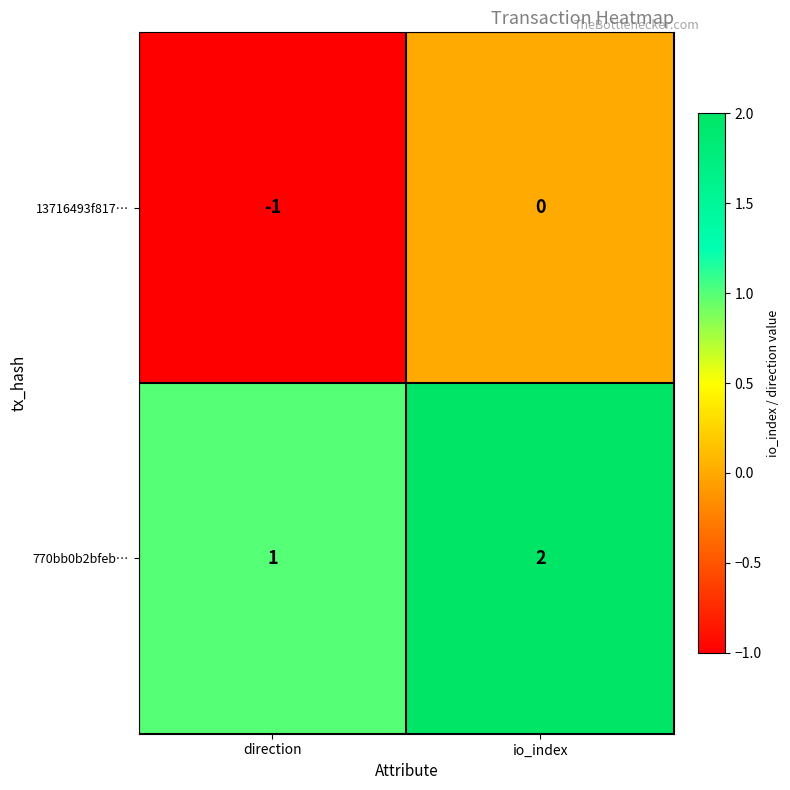

Reading left to right, what are all the values shown in this chart?

13716493f817…: direction=-1	io_index=0
770bb0b2bfeb…: direction=1	io_index=2